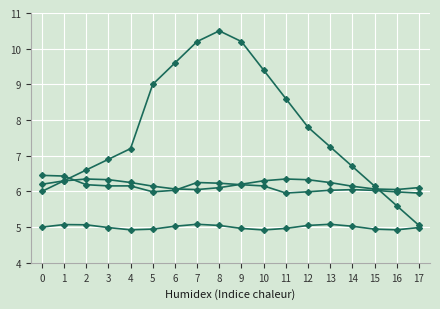

How many series are shown in this chart?

4